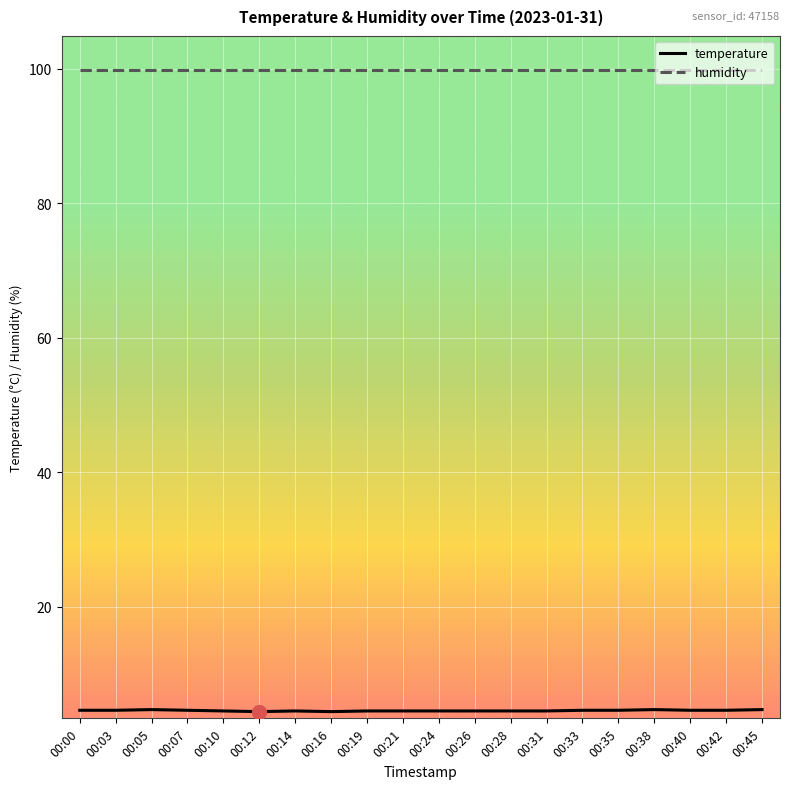

True or false: temperature and humidity intersect in this chart.

False